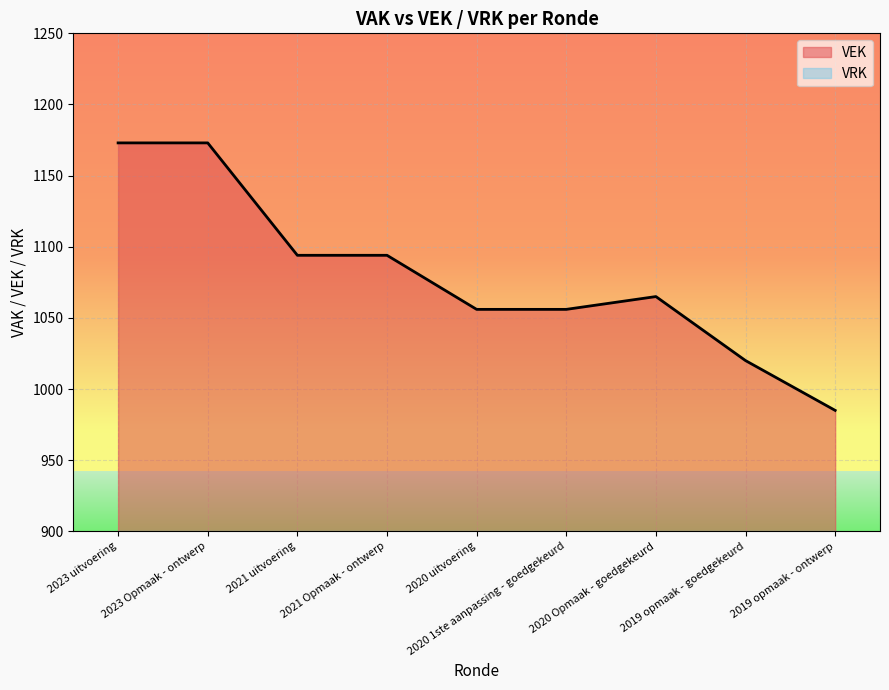

Reading left to right, list all the values displayed in this chart.

1173	1173	1094	1094	1056	1056	1065	1020	985